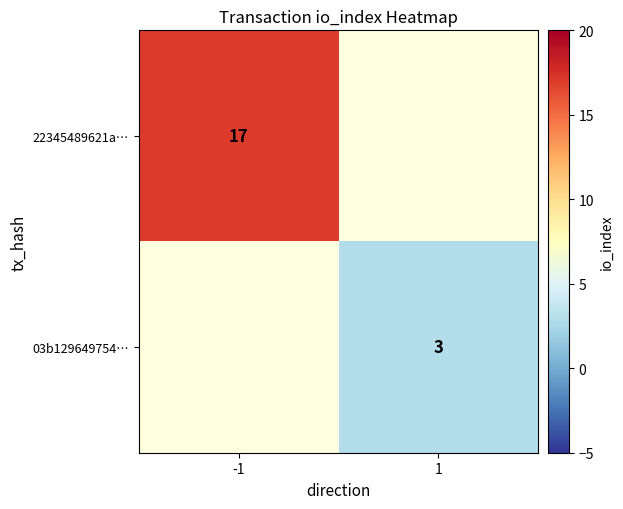

What is the greatest value displayed?

17.0